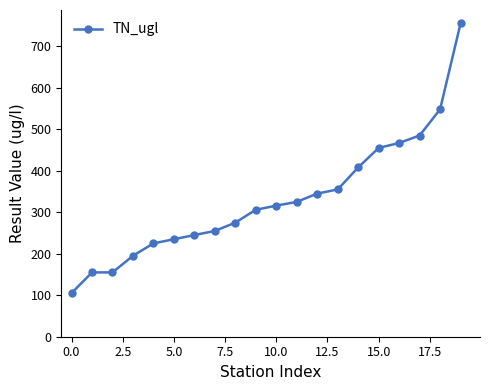

Reading right to left, list all the values displayed in this chart.

755	548	485	467	455	408	355	345	325	316	306	275	255	245	235	225	195	155	155	105